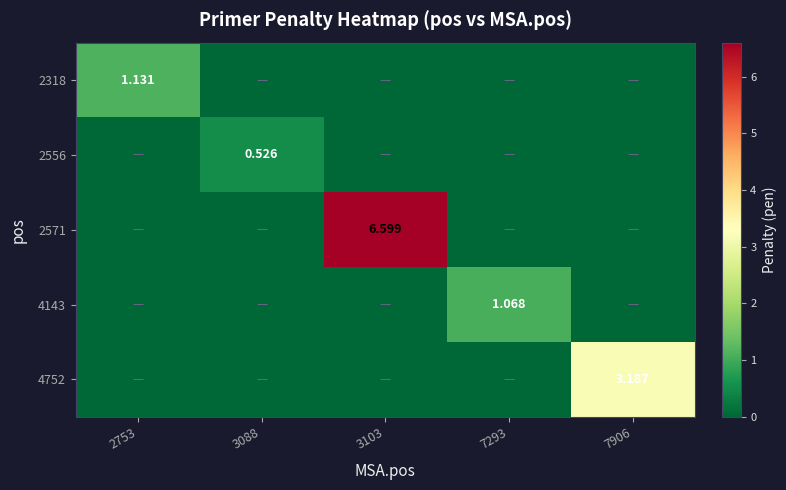

Which series changed the most between 3103 and 7906?

2571